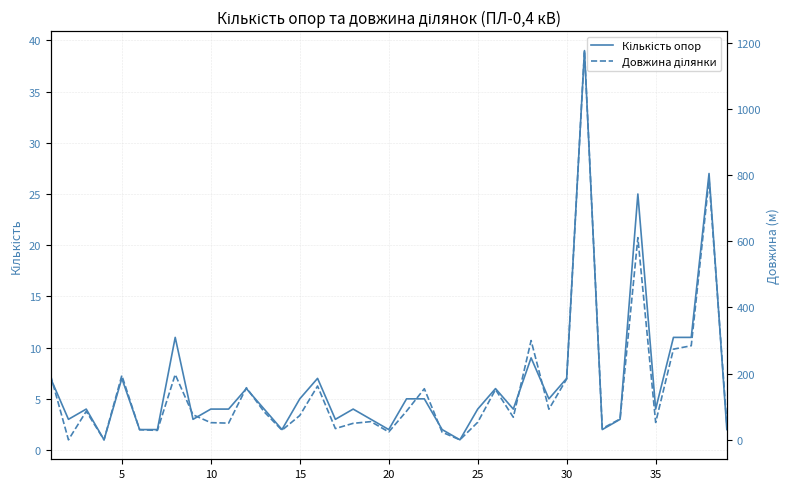

Rank the series by their average value, from highest to lowest.

Довжина ділянки, Кількість опор